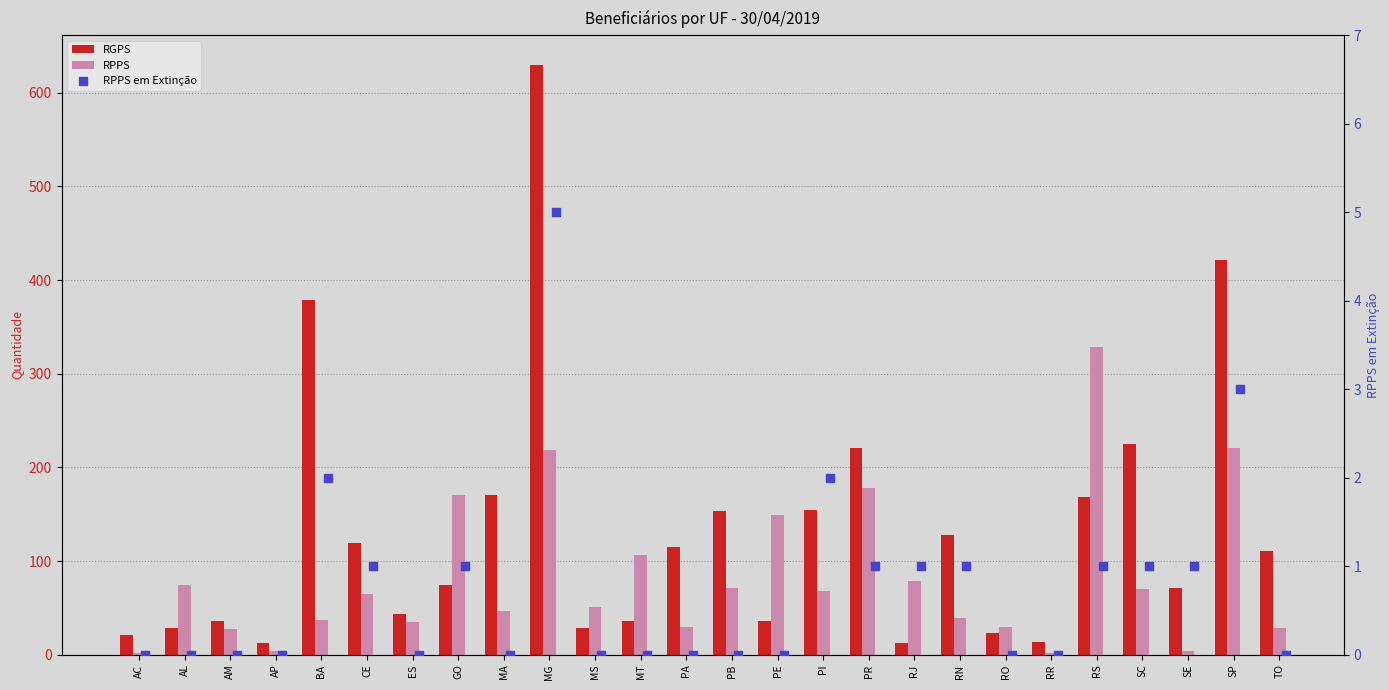

Is the value of RPPS em Extinção at RN greater than the value of RPPS at MT?

No